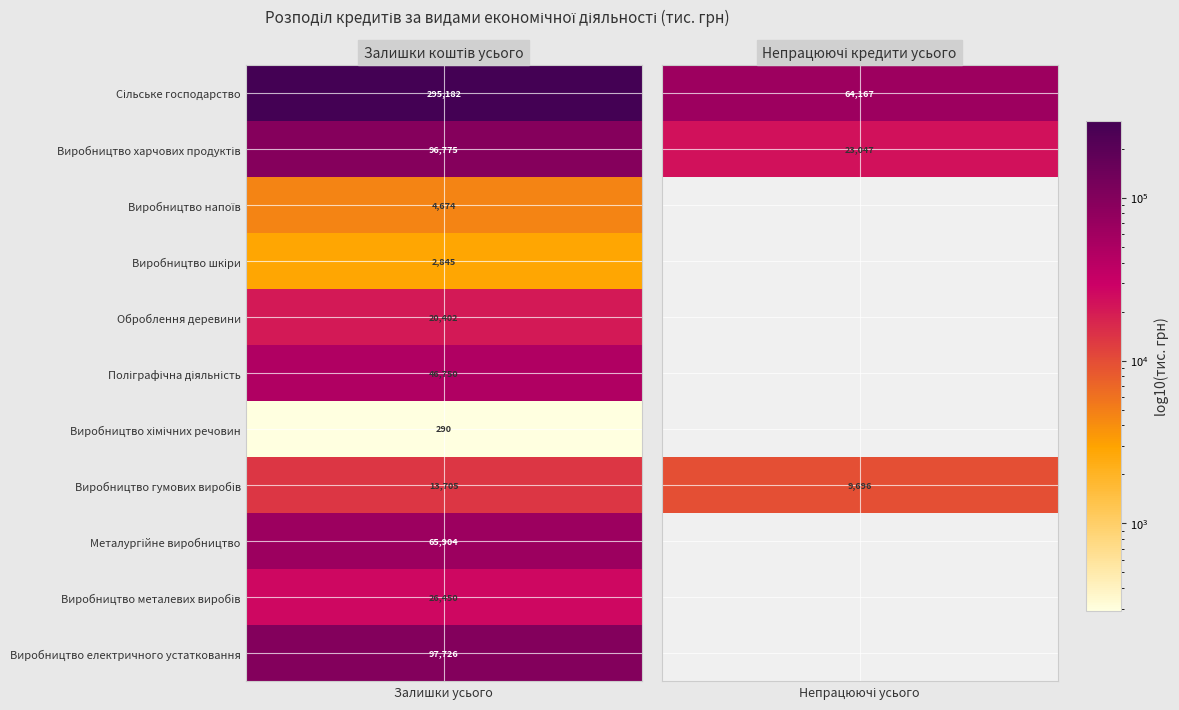

Rank the series at 1 from highest to lowest value.

Сільське господарство, Виробництво харчових продуктів, Виробництво гумових виробів, Виробництво напоїв, Виробництво шкіри, Оброблення деревини, Поліграфічна діяльність, Виробництво хімічних речовин, Металургійне виробництво, Виробництво металевих виробів, Виробництво електричного устатковання